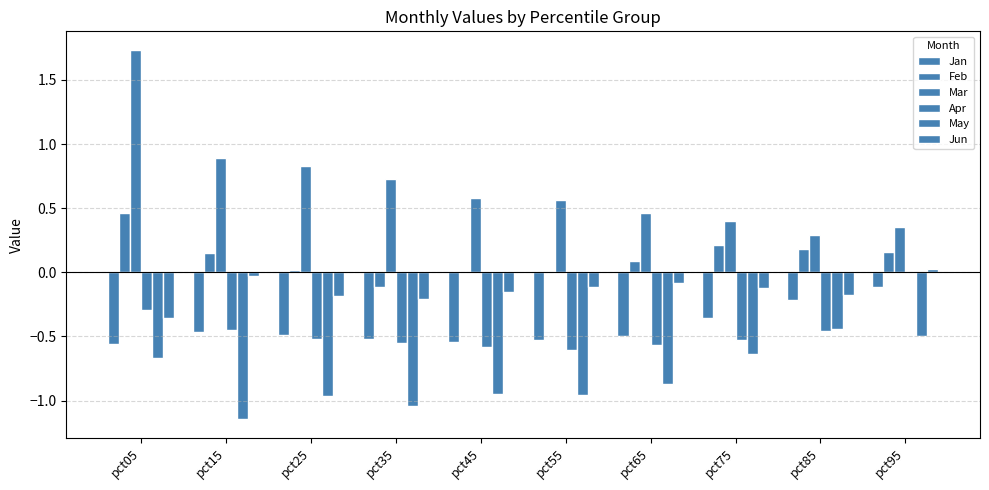

What is the difference between the Jan values at pct45 and pct85?

0.3